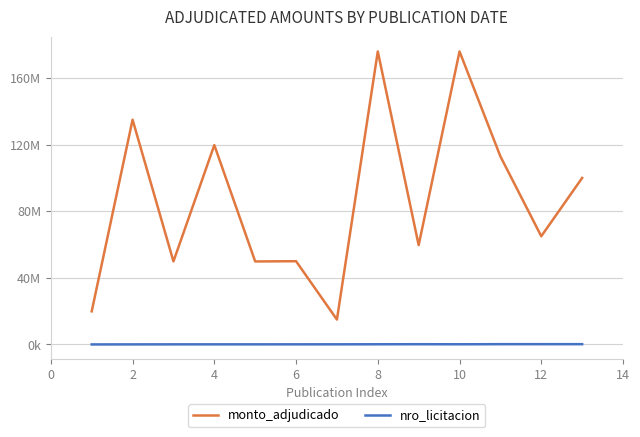

What are all the series names shown in the legend?

monto_adjudicado, nro_licitacion